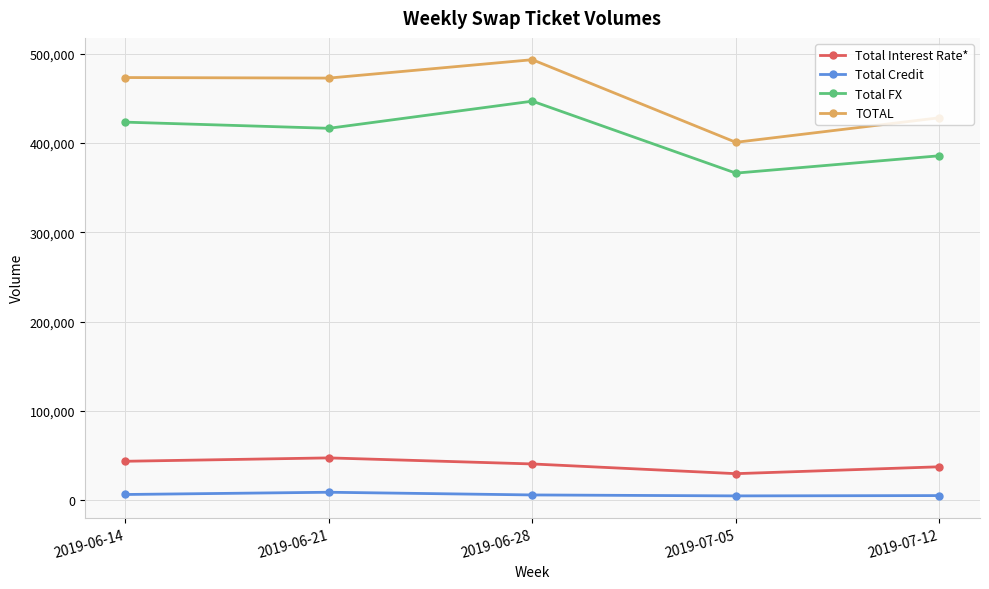

Which label corresponds to the largest value in the chart?

2019-06-28